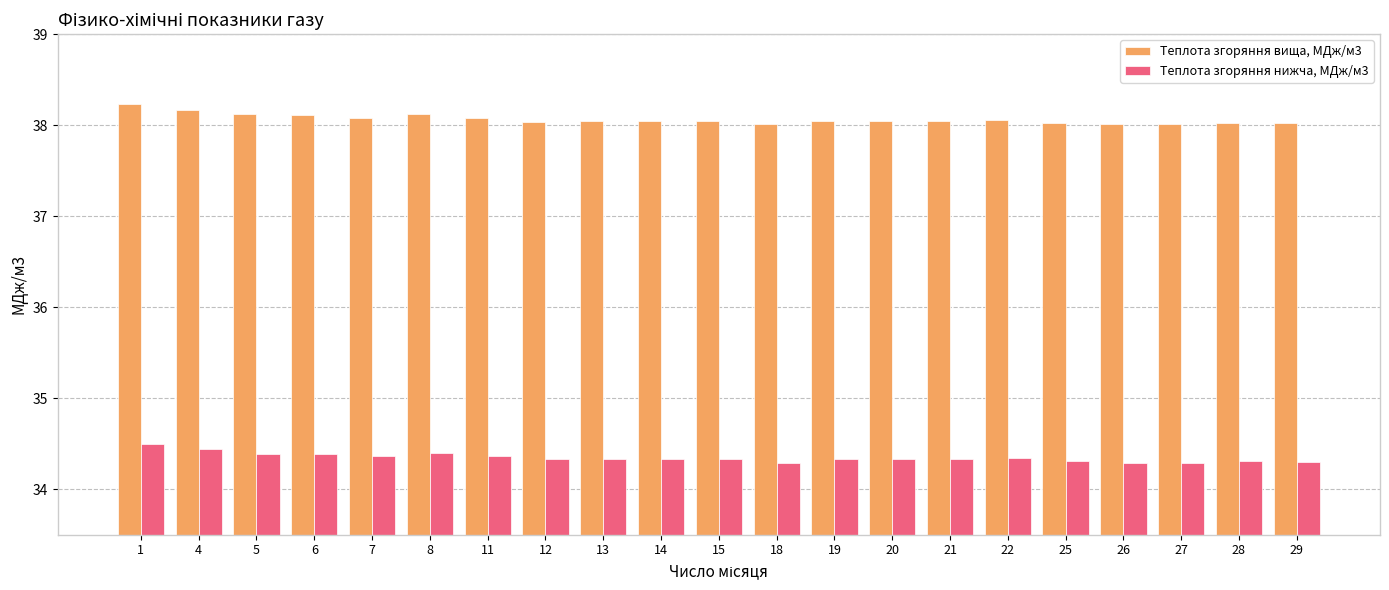

Rank the series at 25 from highest to lowest value.

Теплота згоряння вища, МДж/м3, Теплота згоряння нижча, МДж/м3